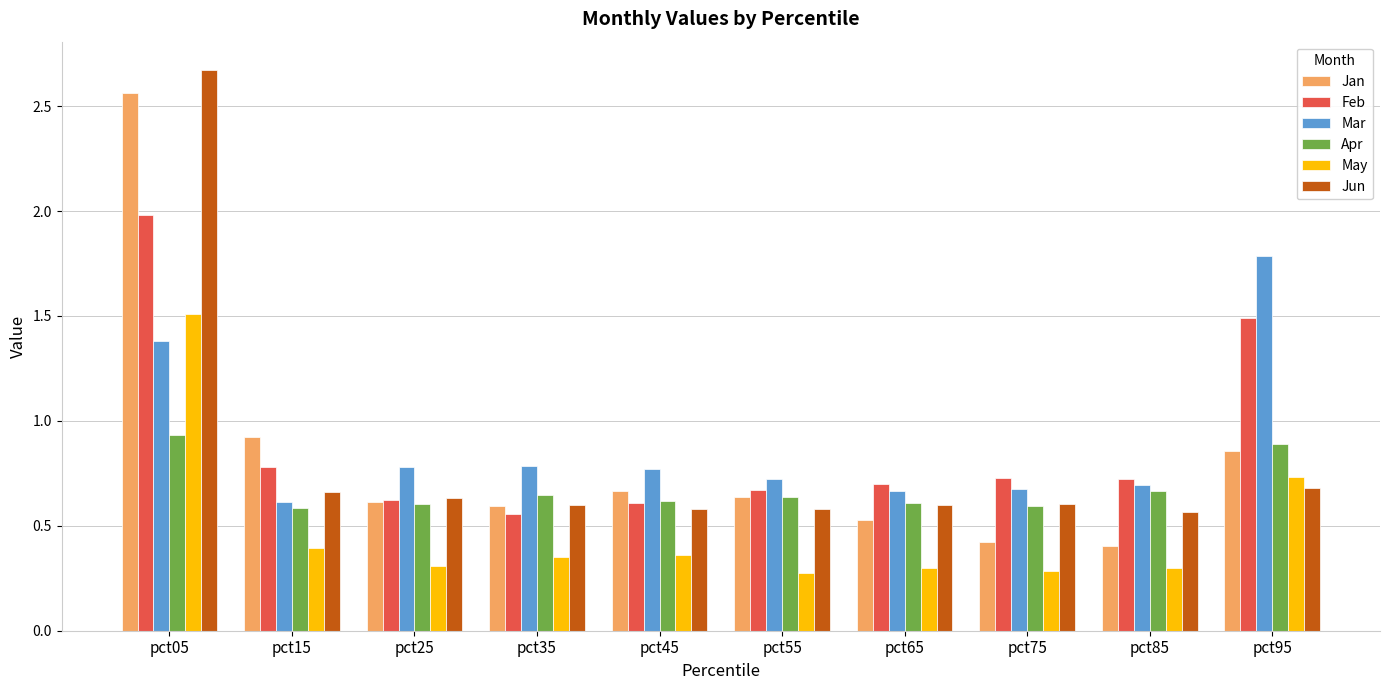

List the series in order of their peak value, lowest first.

Apr, May, Mar, Feb, Jan, Jun